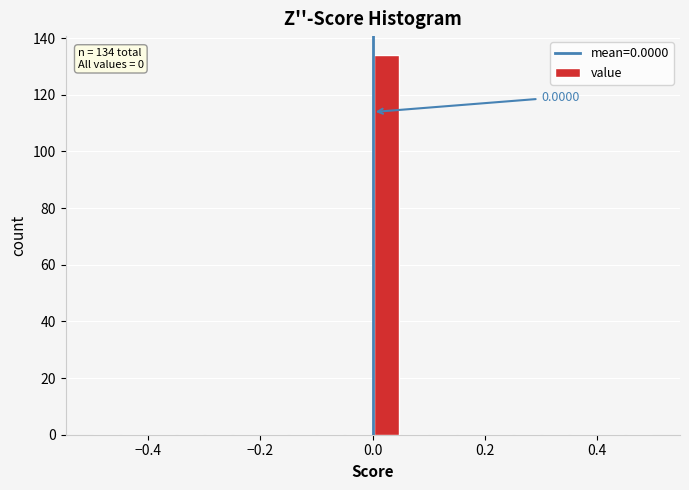

Read against the x-axis, roughly where is the centre of the tallest bar?

0.02